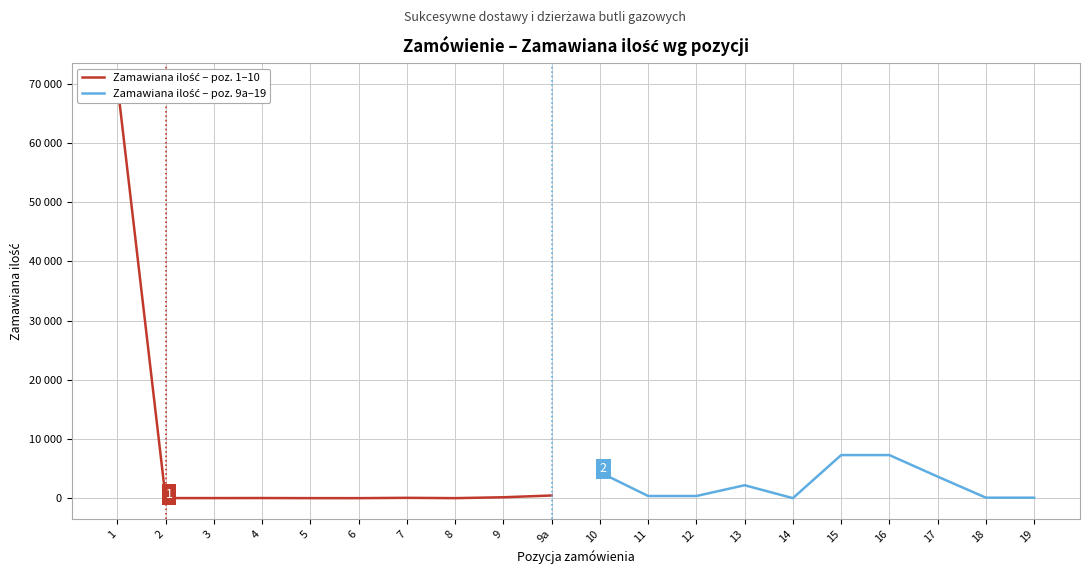

Rank the series by their average value, from lowest to highest.

Zamawiana ilość – poz. 9a–19, Zamawiana ilość – poz. 1–10